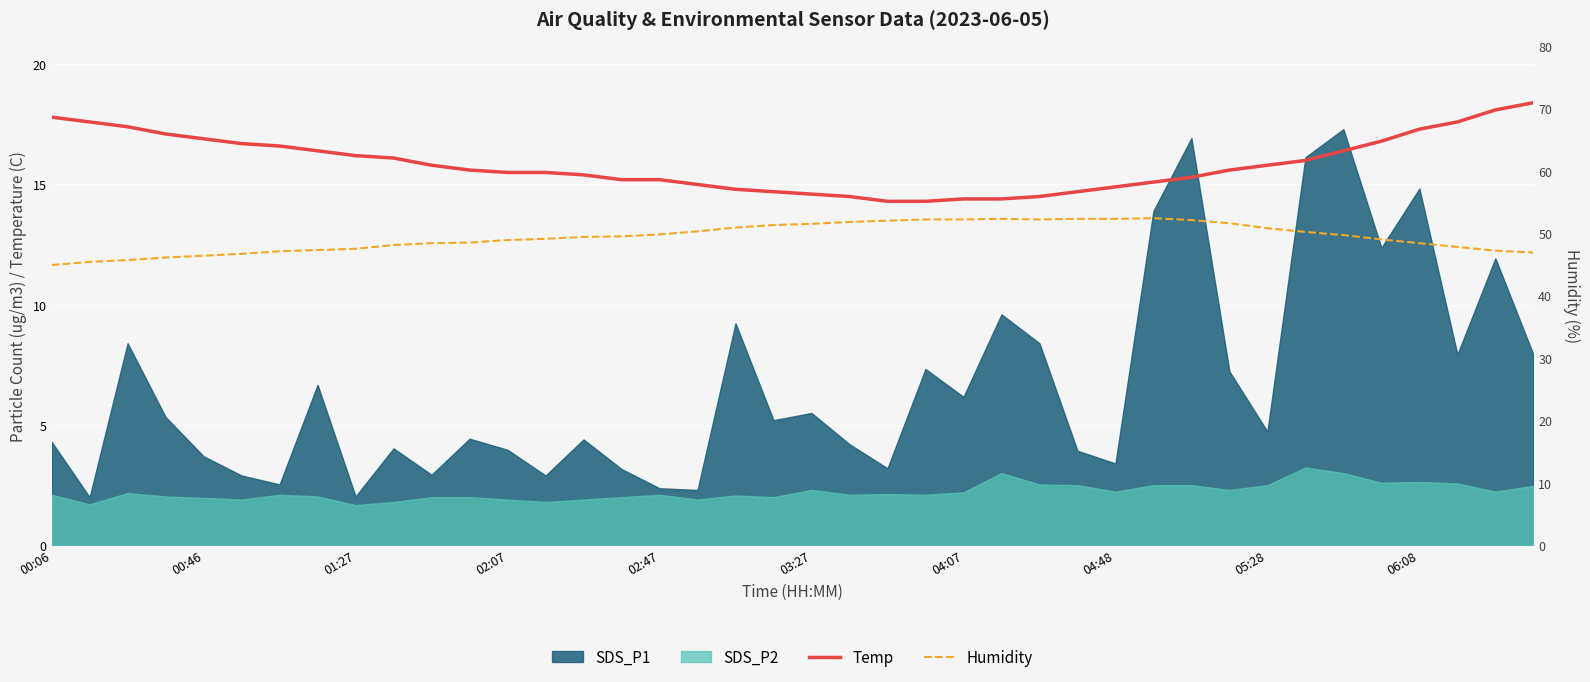

Which series changed the most between 11 and 31?

Humidity